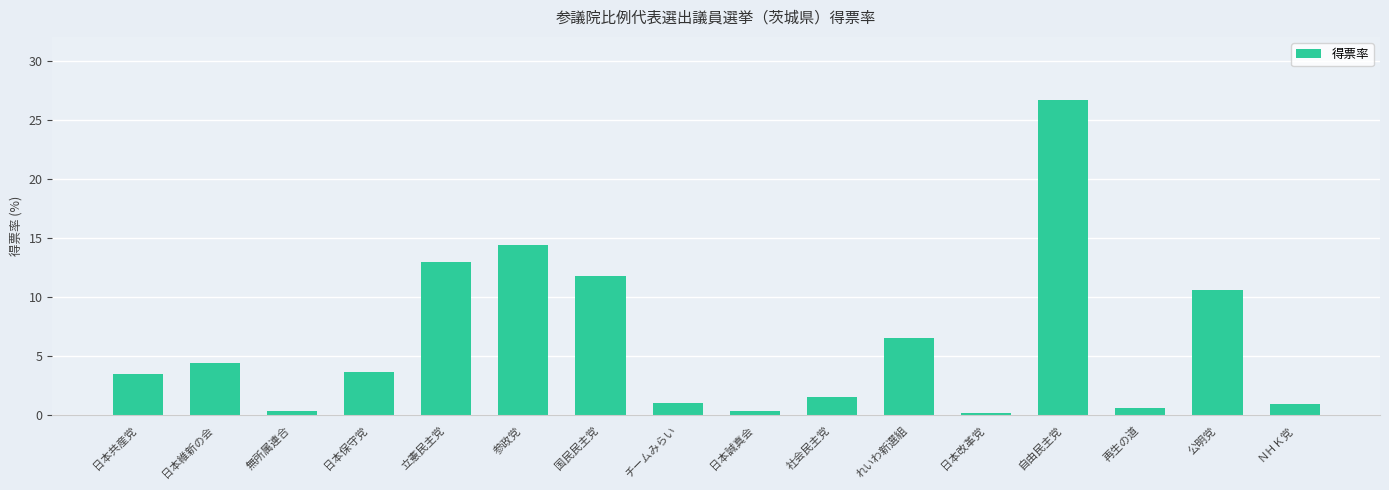

What is the value of the 8th bar from the left?

1.1